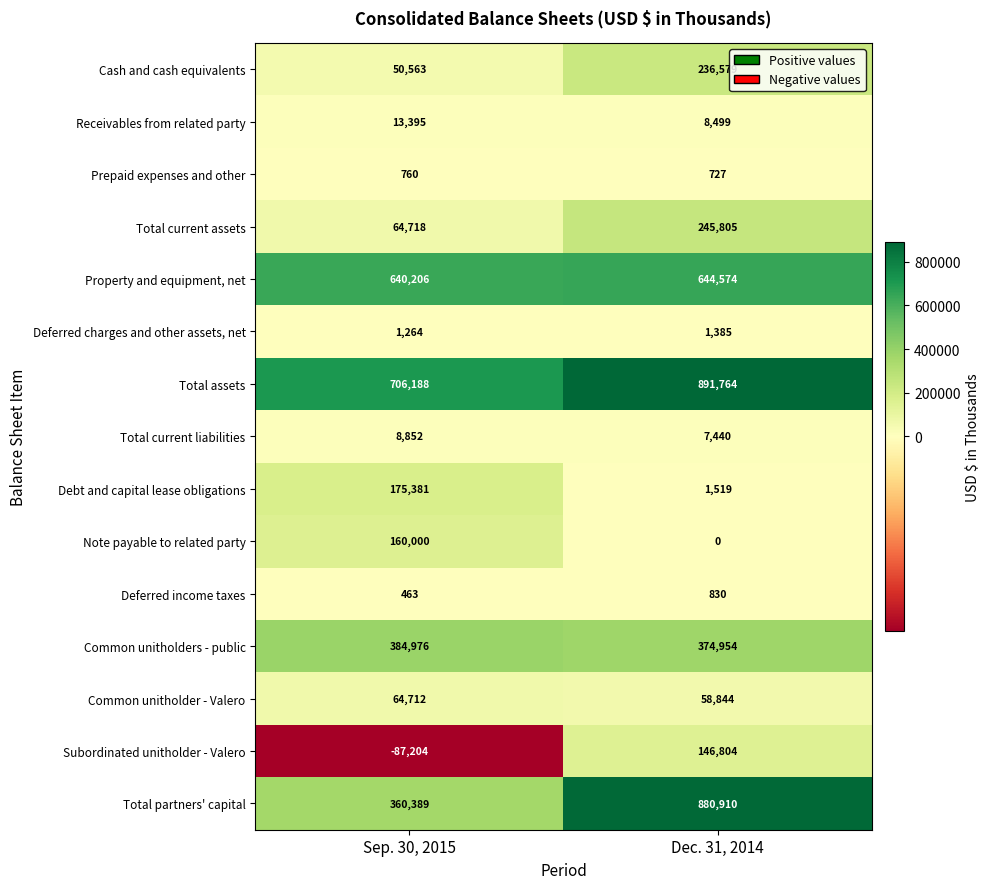

Rank the series by their maximum value, from highest to lowest.

Total assets, Total partners' capital, Property and equipment, net, Common unitholders - public, Total current assets, Cash and cash equivalents, Debt and capital lease obligations, Note payable to related party, Subordinated unitholder - Valero, Common unitholder - Valero, Receivables from related party, Total current liabilities, Deferred charges and other assets, net, Deferred income taxes, Prepaid expenses and other